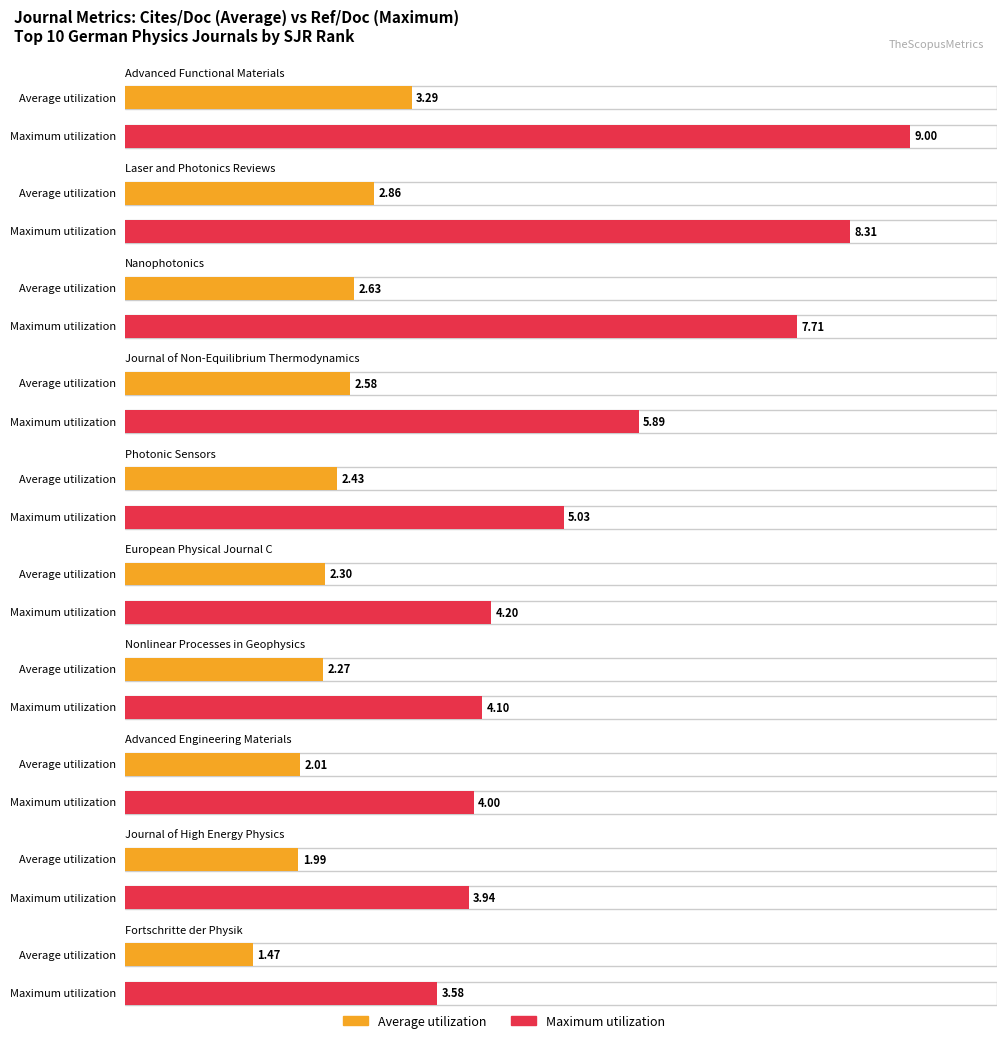

What is the difference between the Average utilization values at Laser and Photonics Reviews and Advanced Functional Materials?

0.4